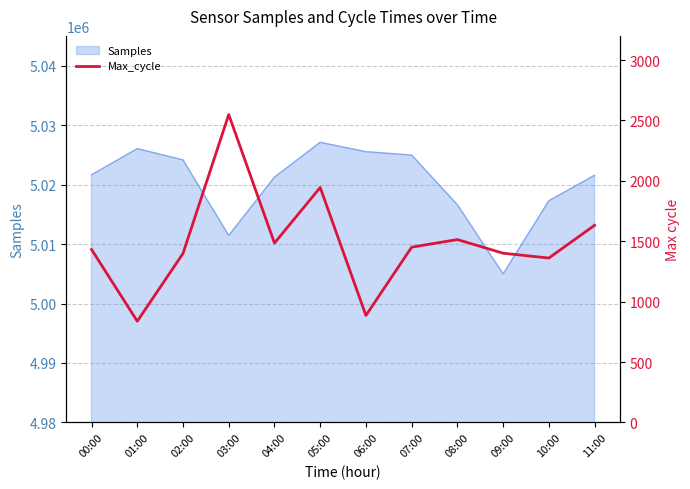

Reading left to right, what are all the values shown in this chart?

00:00=1432	01:00=838	02:00=1399	03:00=2549	04:00=1485	05:00=1945	06:00=886	07:00=1451	08:00=1514	09:00=1401	10:00=1361	11:00=1632